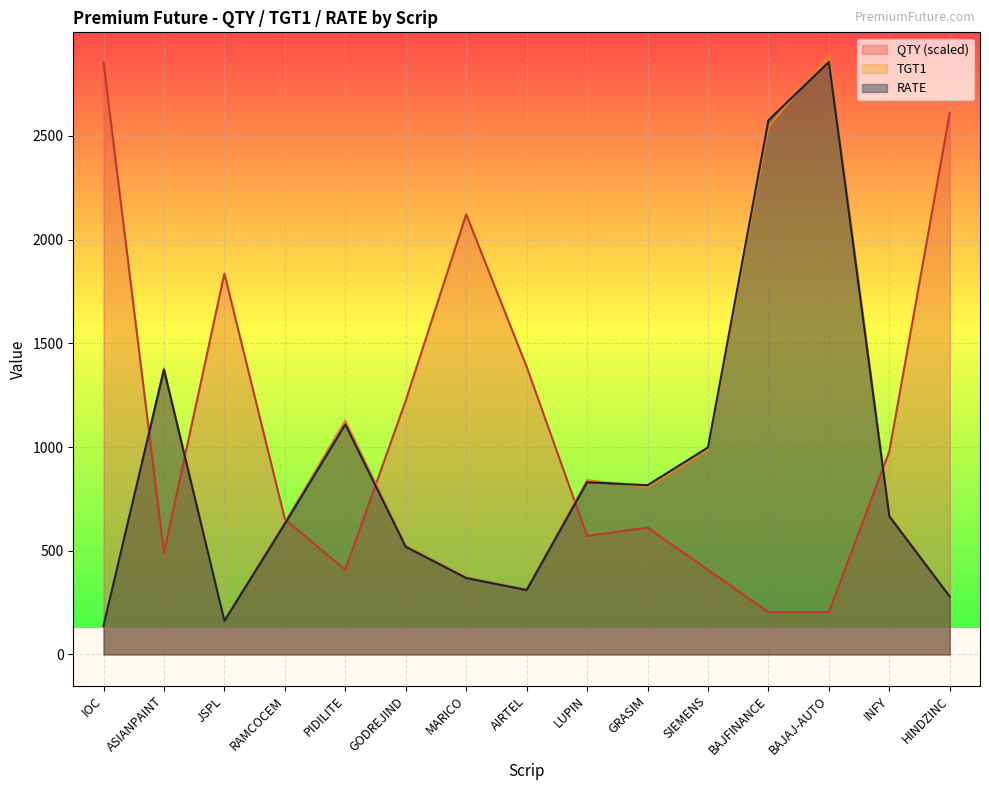

What is the difference between the second highest and minimum values in the QTY series?

2408.0